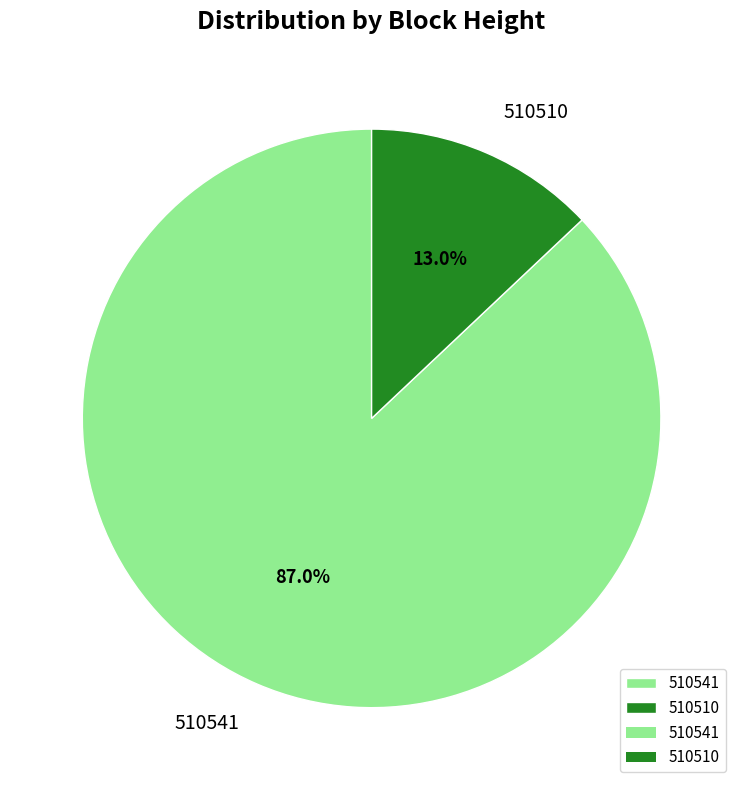

Which category has the smallest portion of the pie?

510510